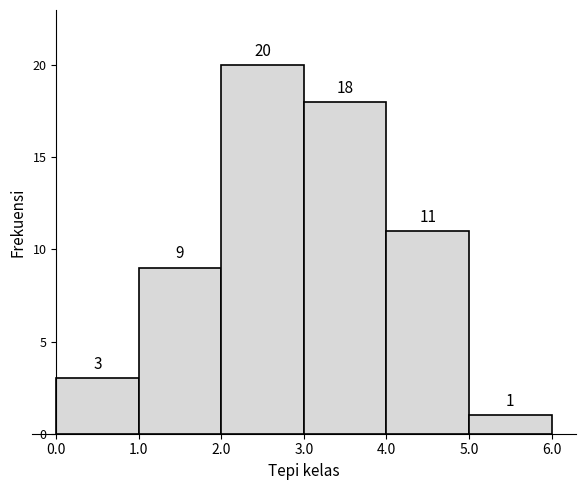

What is the height of the bar covering 3.0 to 4.0 on the x-axis?

18